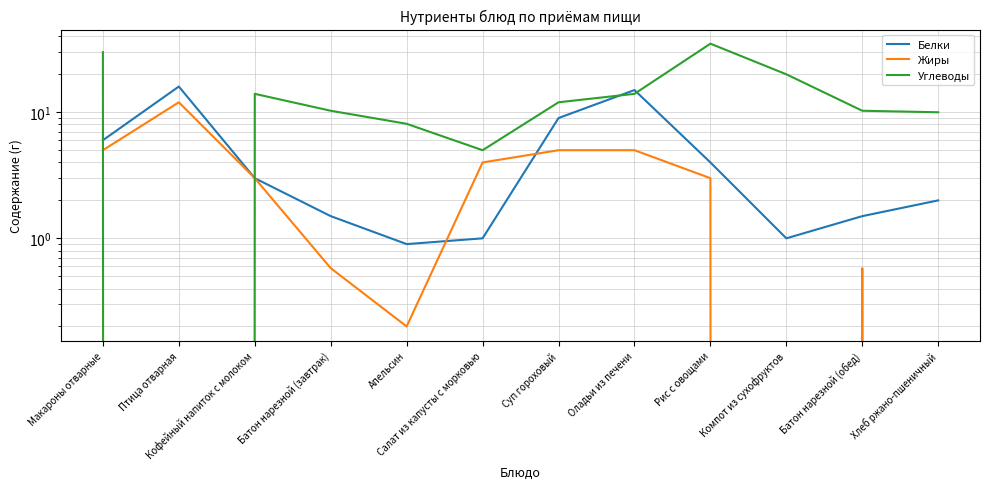

Rank the categories by Углеводы value from highest to lowest.

Рис с овощами, Макароны отварные, Компот из сухофруктов, Кофейный напиток с молоком, Оладьи из печени, Суп гороховый, Батон нарезной (завтрак), Батон нарезной (обед), Хлеб ржано-пшеничный, Апельсин, Салат из капусты с морковью, Птица отварная